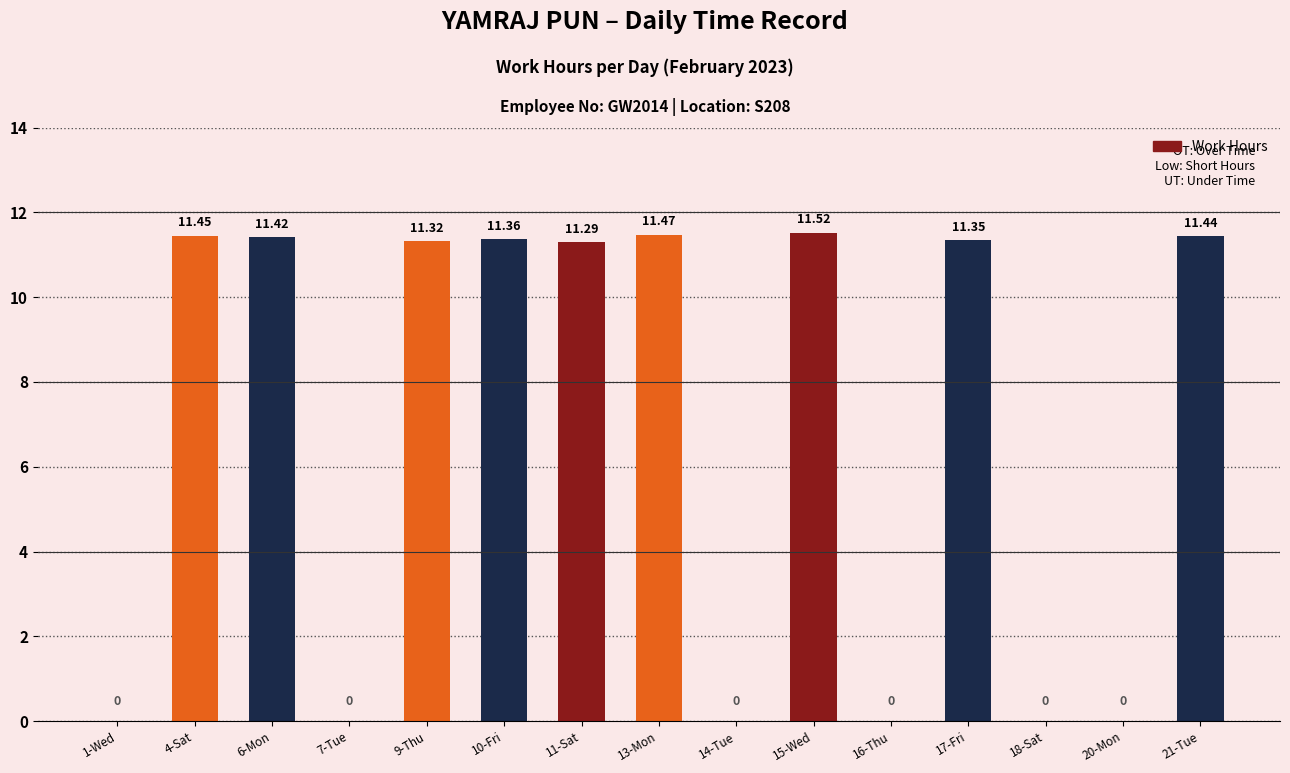

Count the number of data series in this chart.

1